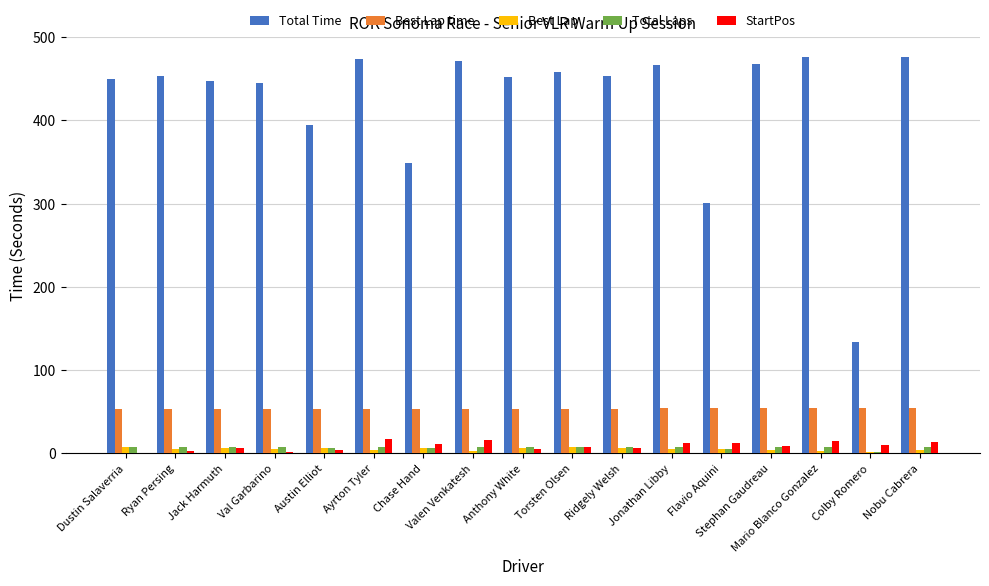

At which label is Total Time closest to 305?

Flavio Aquini